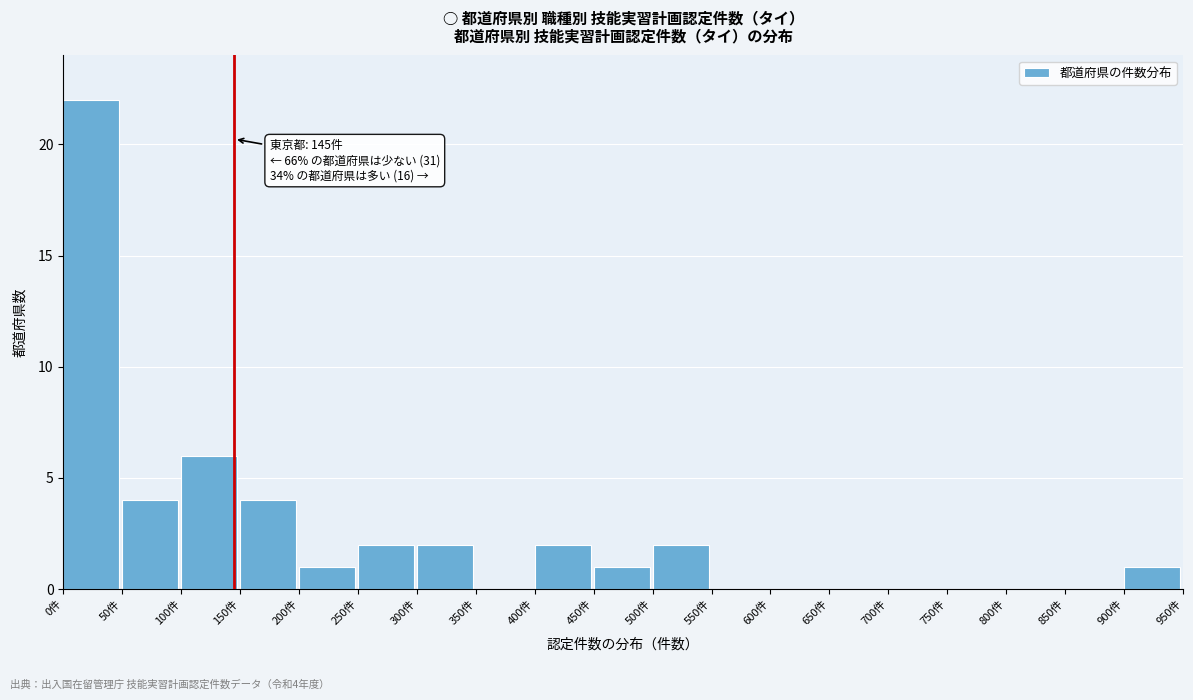

Which range on the x-axis has the tallest bar?

0 to 50